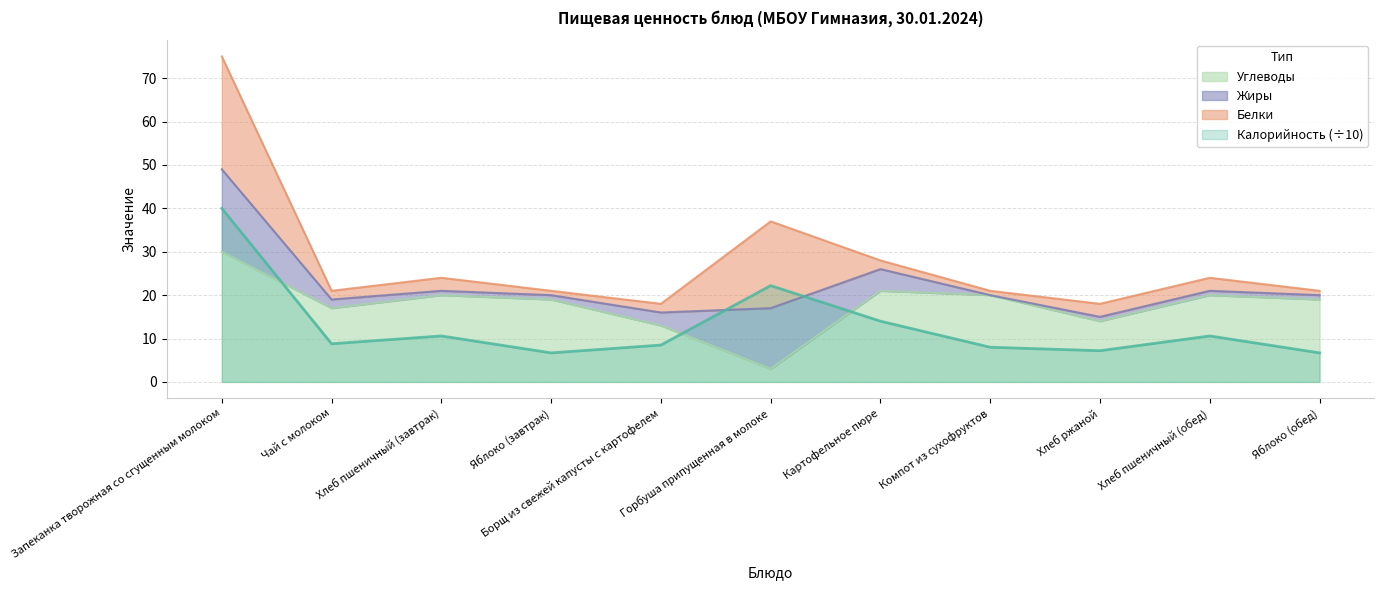

After their last crossing, which series has the higher values: Калорийность or Углеводы?

Углеводы